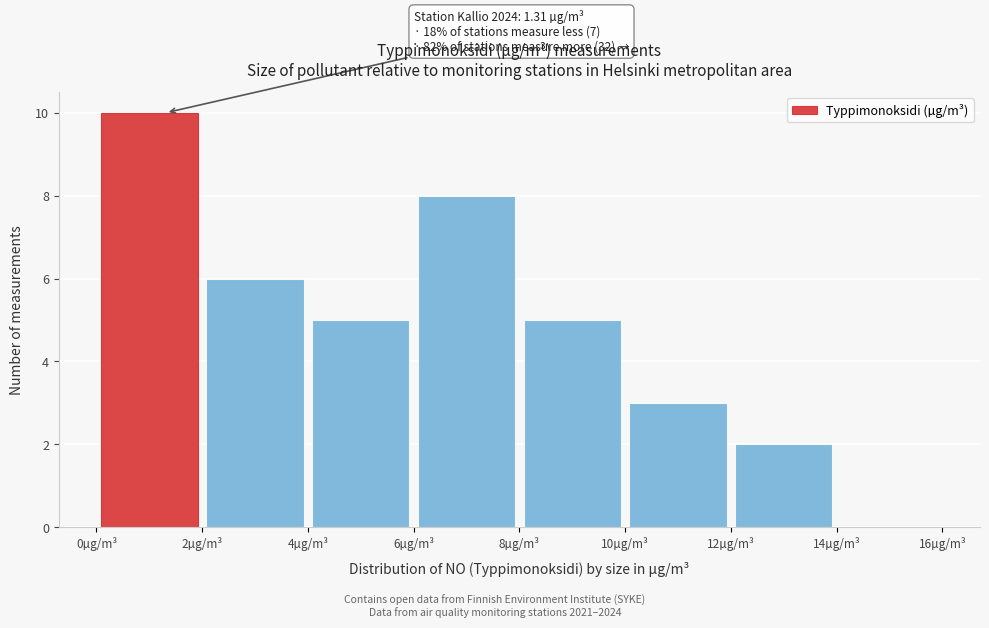

Over which range of the x-axis is the bar tallest?

0 to 2